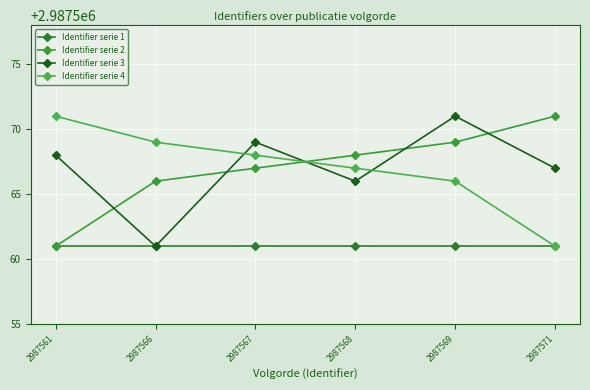

What is the sum of all Identifier serie 4 values?

17925402